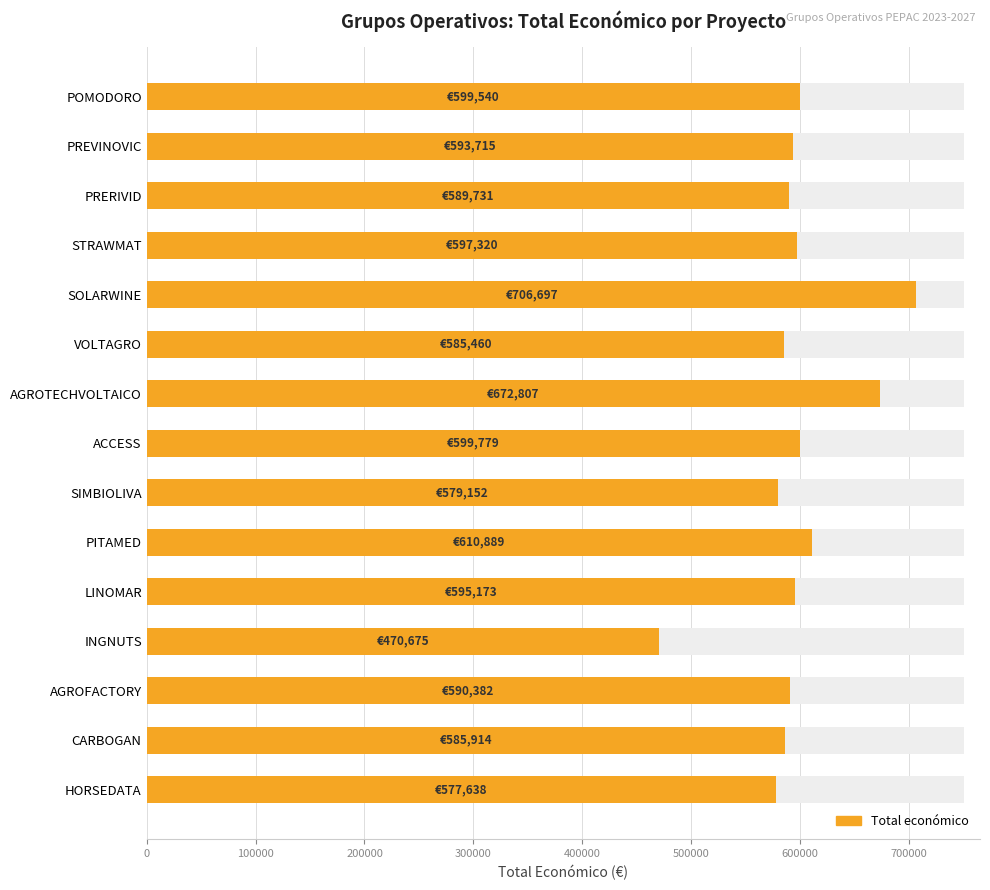

Reading left to right, transcribe all the data shown in this chart.

577638	585914	590382	470675	595173	610889	579152	599779	672807	585460	706697	597320	589731	593715	599540